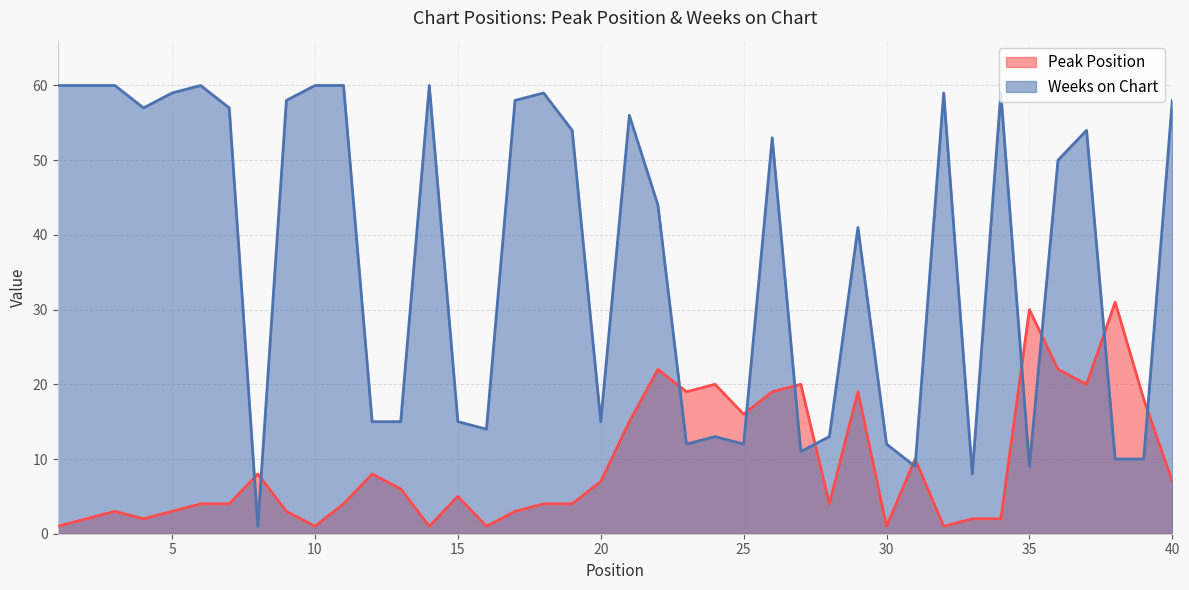

How many values in the Peak Position series exceed 5?

19